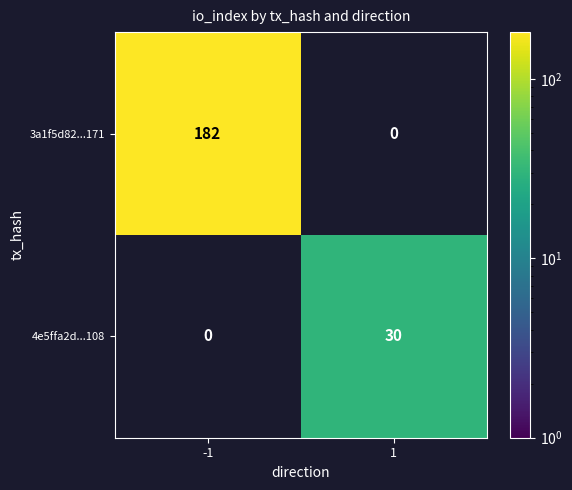

How many categories are shown in the chart?

2